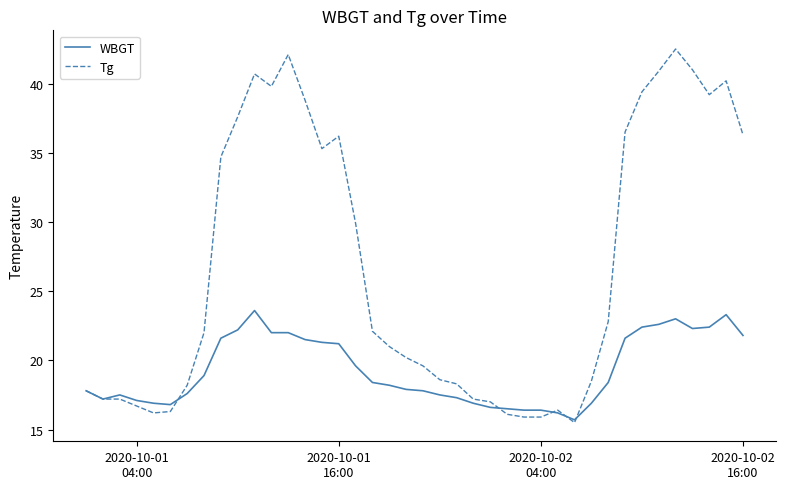

Which series has the largest range (max minus min)?

Tg